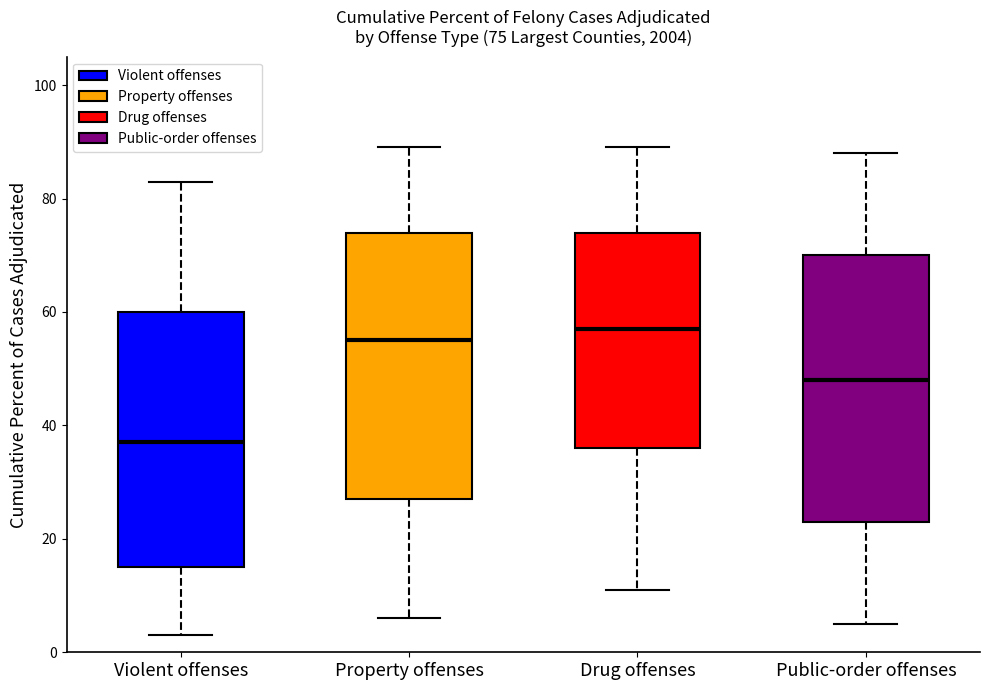

Which box has the lowest median line?

Violent offenses